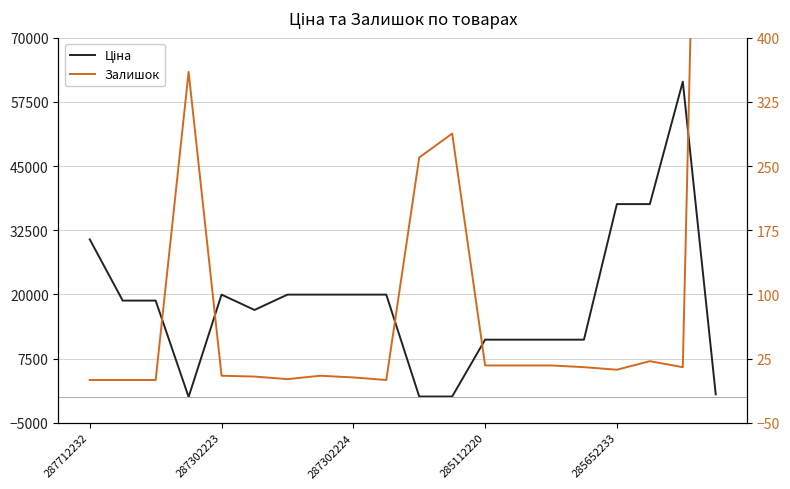

Which series ends up on top after the final intersection of Залишок and Ціна?

Залишок